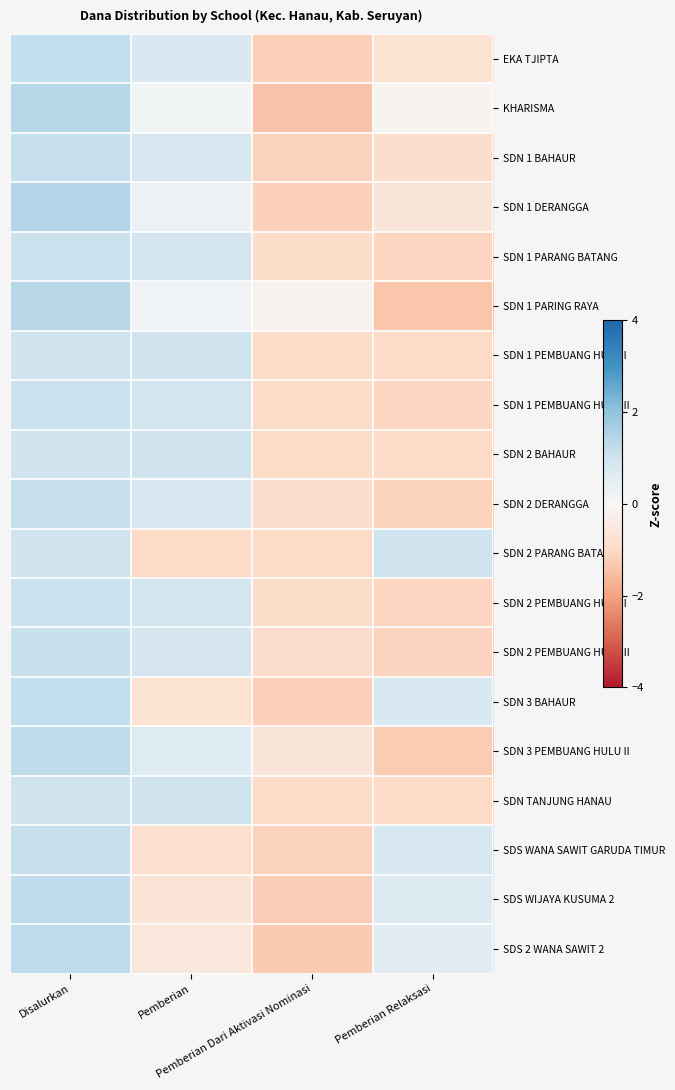

At Pemberian Dari Aktivasi Nominasi, list the series in order from largest to smallest.

SDN 1 PARING RAYA, SDN 3 PEMBUANG HULU II, SDN 2 DERANGGA, SDN 2 PEMBUANG HULU II, SDN 1 PARANG BATANG, SDN 2 PEMBUANG HULU I, SDN 1 PEMBUANG HULU II, SDN 1 PEMBUANG HULU I, SDN 2 BAHAUR, SDN 2 PARANG BATANG, SDN TANJUNG HANAU, SDN 1 BAHAUR, SDS WANA SAWIT GARUDA TIMUR, SDN 1 DERANGGA, EKA TJIPTA, SDN 3 BAHAUR, SDS WIJAYA KUSUMA 2, SDS 2 WANA SAWIT 2, KHARISMA